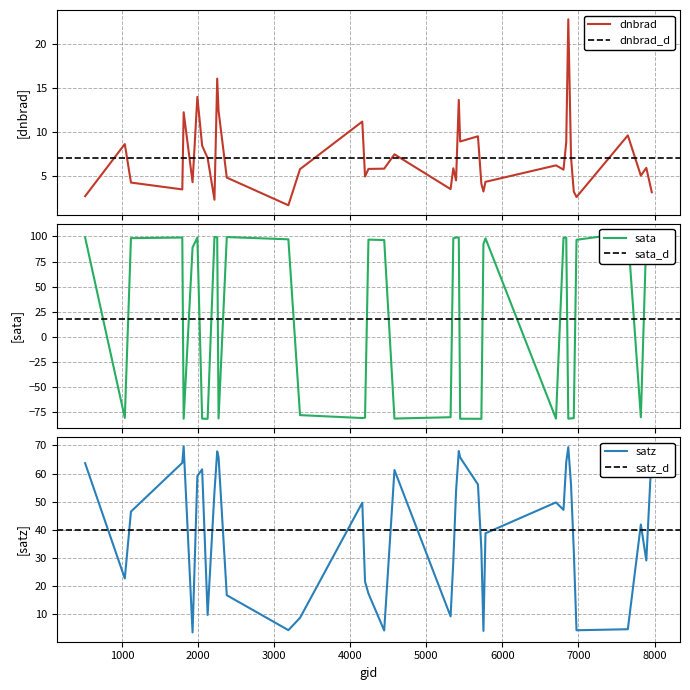

The sata series shows -81.1 at 4580. True or false?

True